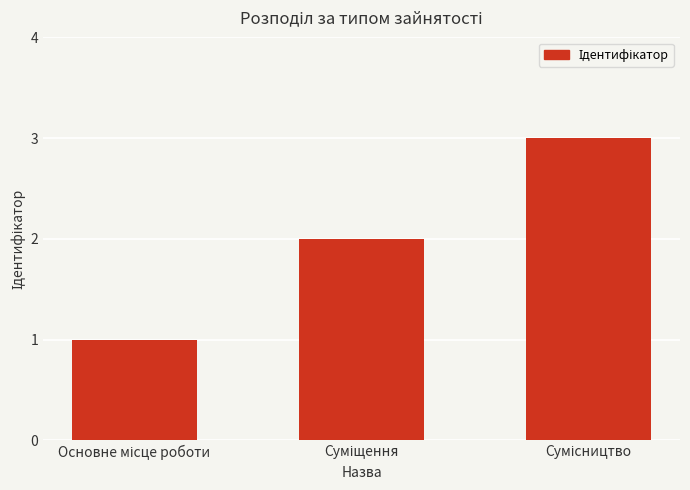

What is the sum of all values?

6